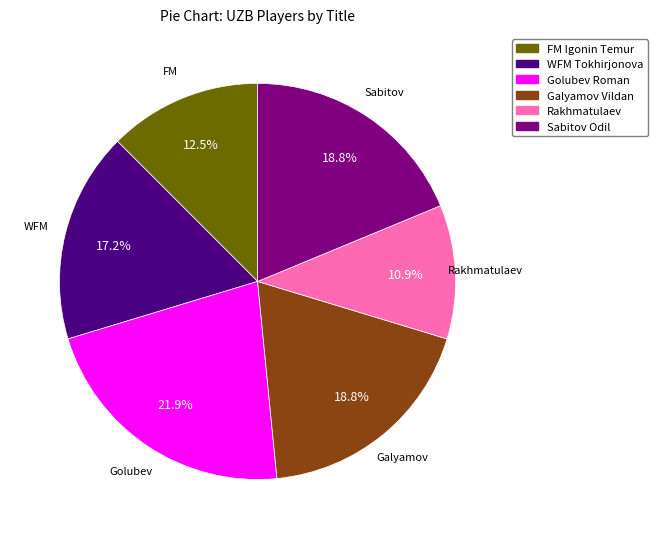

Is there a majority slice in this chart?

No